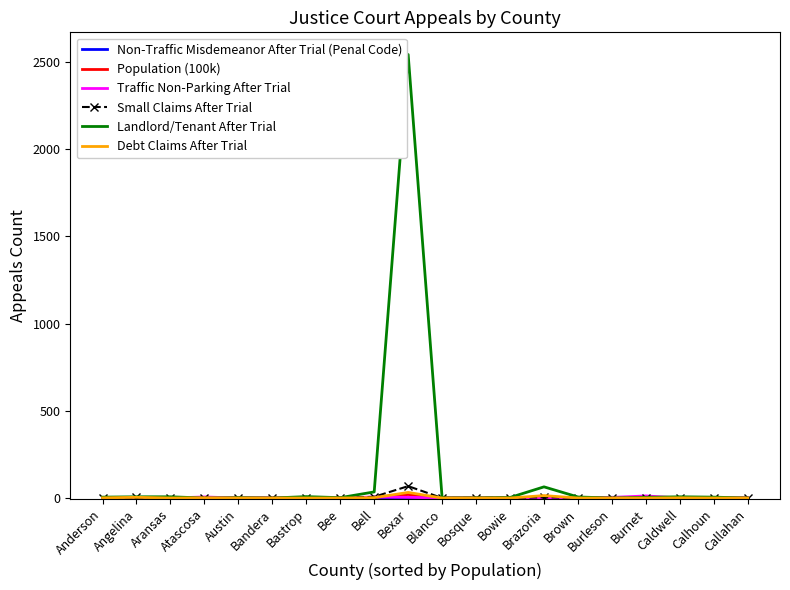

True or false: Small Claims After Trial has a value of 2.0 at Brown.

True